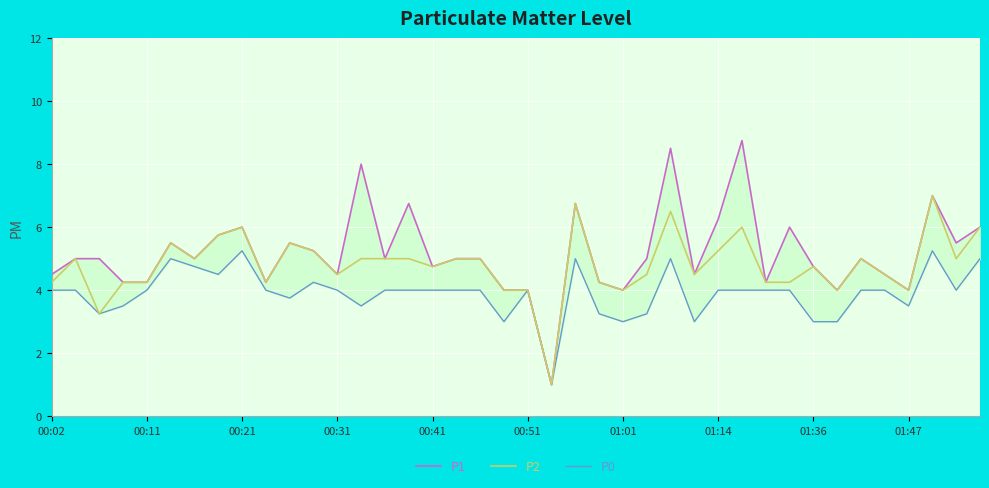

How many categories are shown in the chart?

40